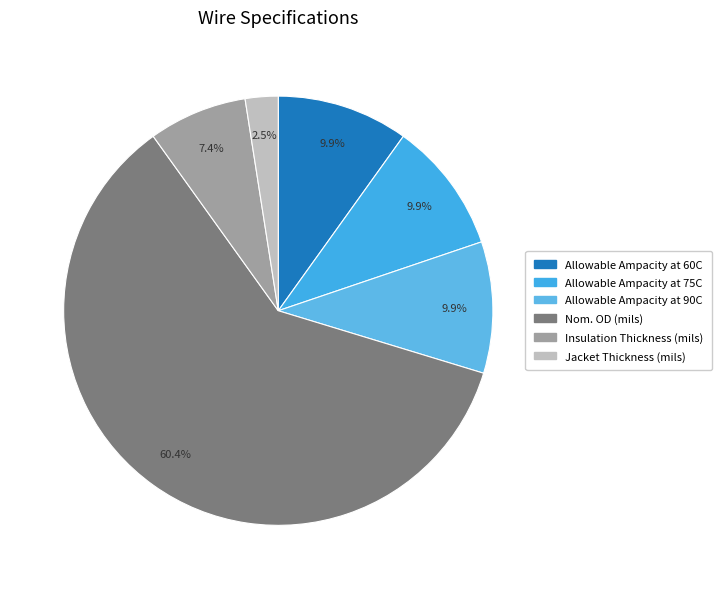

What is the largest slice in the pie chart?

Nom. OD (mils)